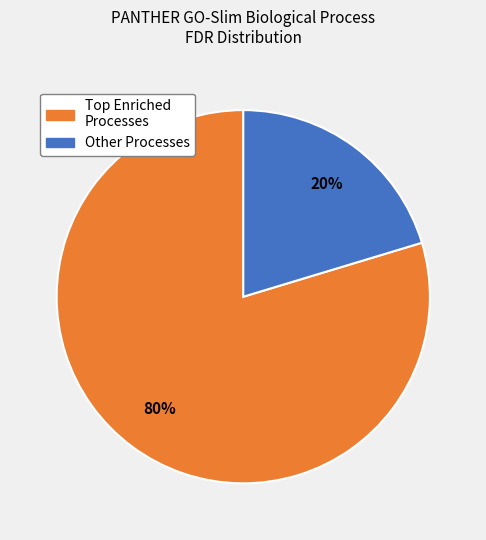

How many segments does this pie chart have?

2